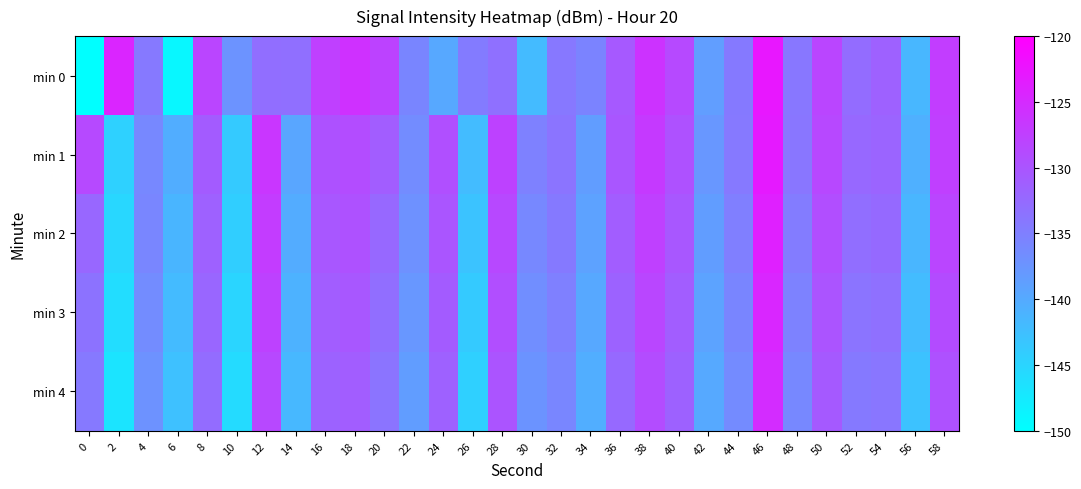

How many distinct data groups are displayed?

5